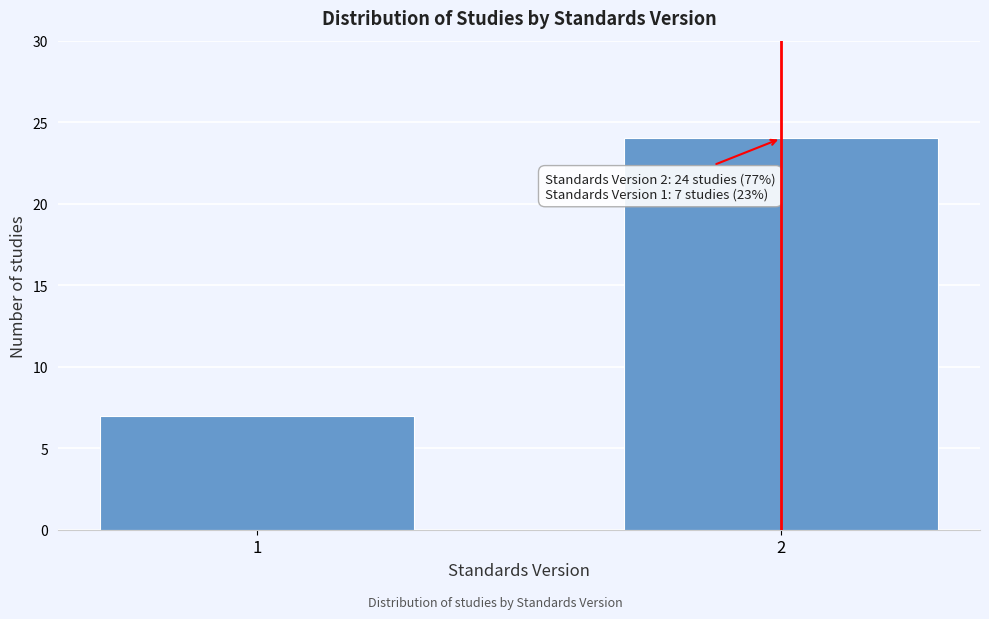

Reading left to right, what are all the values shown in this chart?

7	24